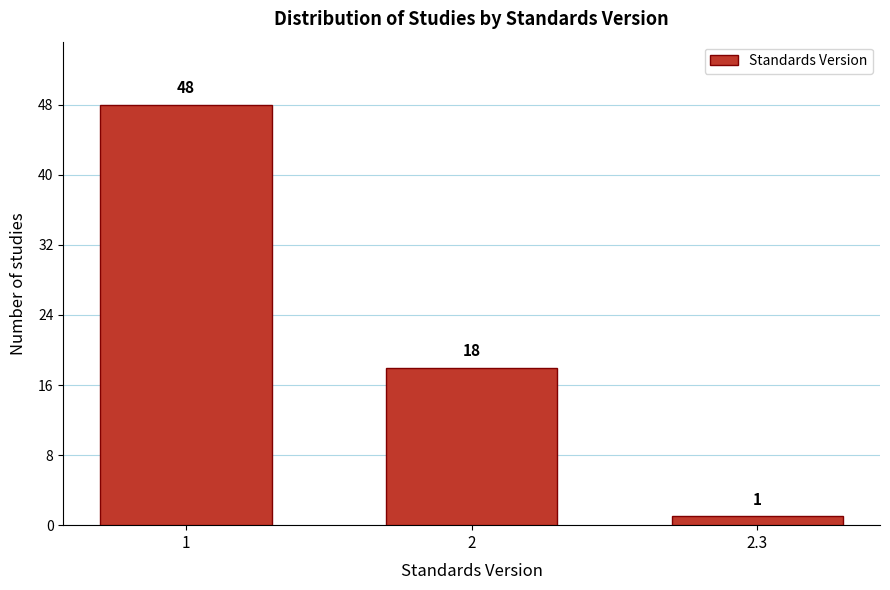

Reading left to right, what are all the values shown in this chart?

1=48	2=18	2.3=1